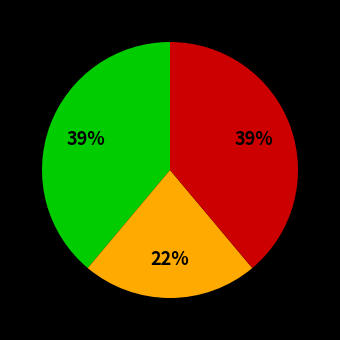

Is there a majority slice in this chart?

No